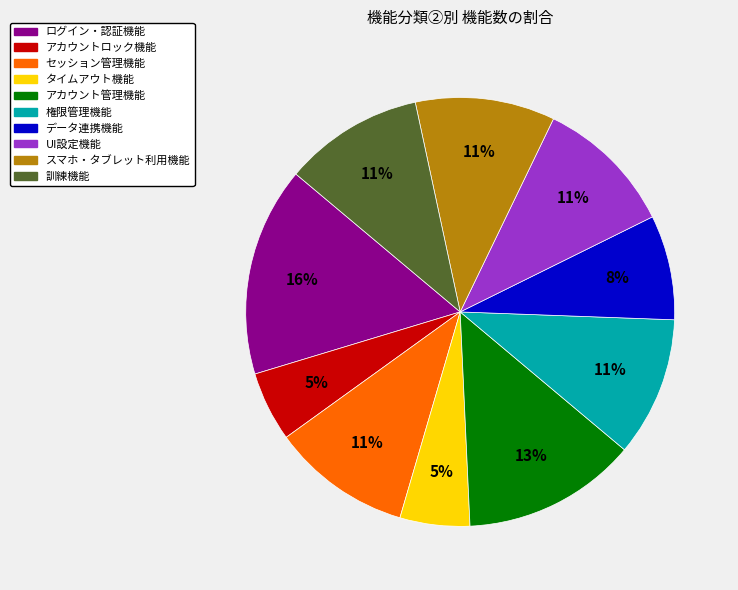

To the nearest percent, what percentage of the pie is セッション管理機能?

11%